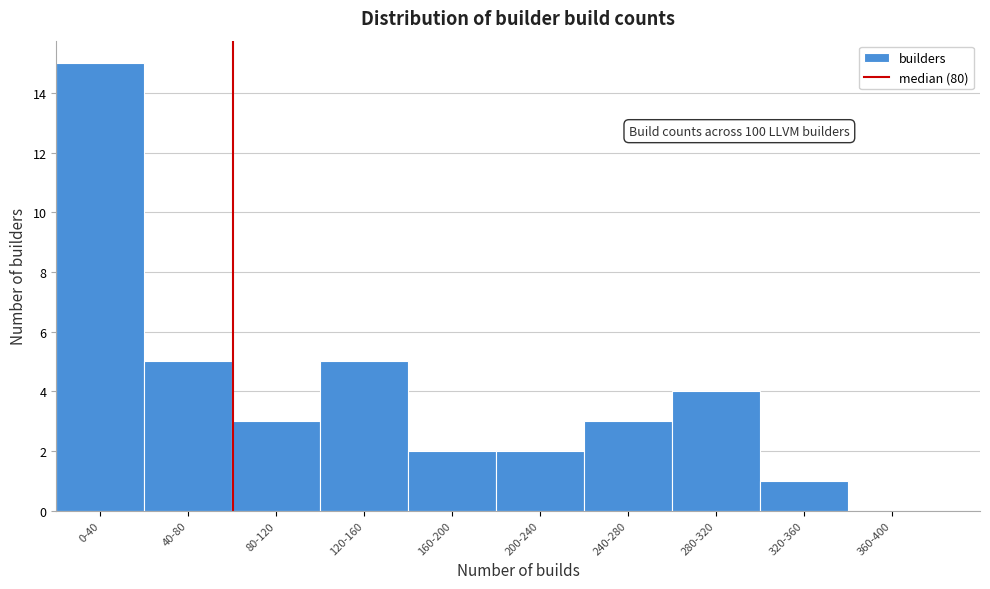

Reading left to right, extract all data points from this chart.

0-40=15	40-80=5	80-120=3	120-160=5	160-200=2	200-240=2	240-280=3	280-320=4	320-360=1	360-400=0